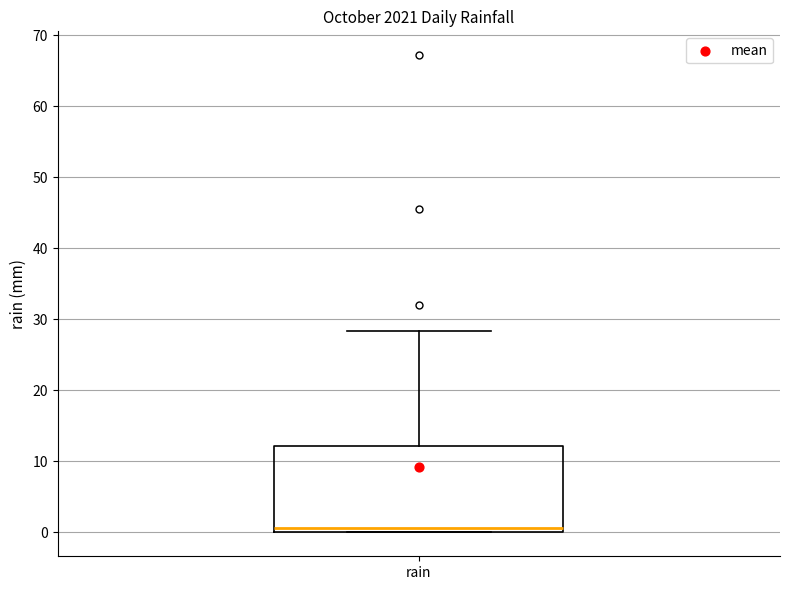

Read this box plot against the y-axis: the position of the median line, the range covered by the box, and the ends of both whiskers. The values are not printed on the chart, so give them approximately, as read against the axis.

median 1, box 0 to 12, whiskers 0 to 28